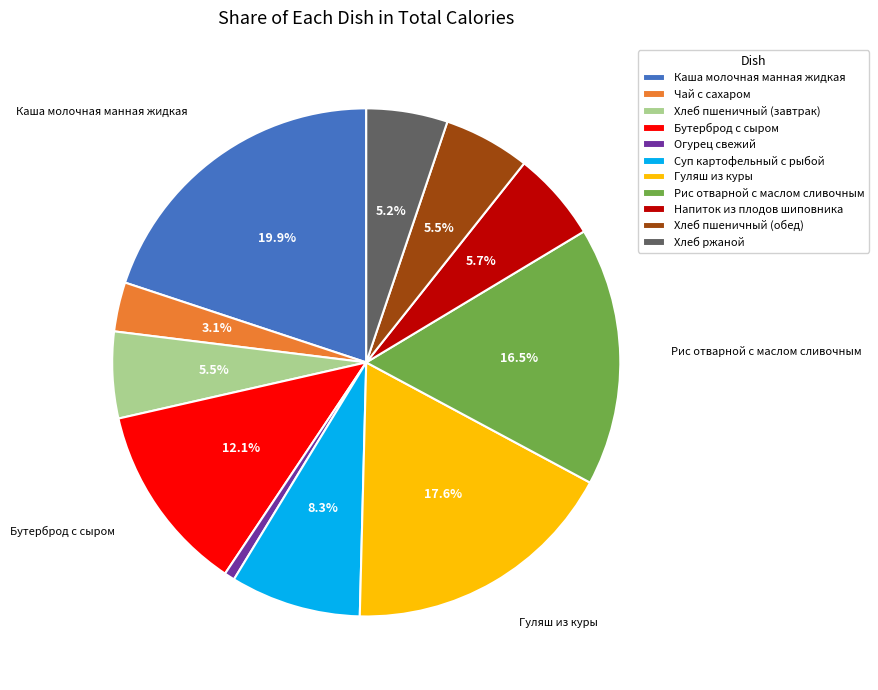

To the nearest percent, what portion does Хлеб ржаной represent?

5%